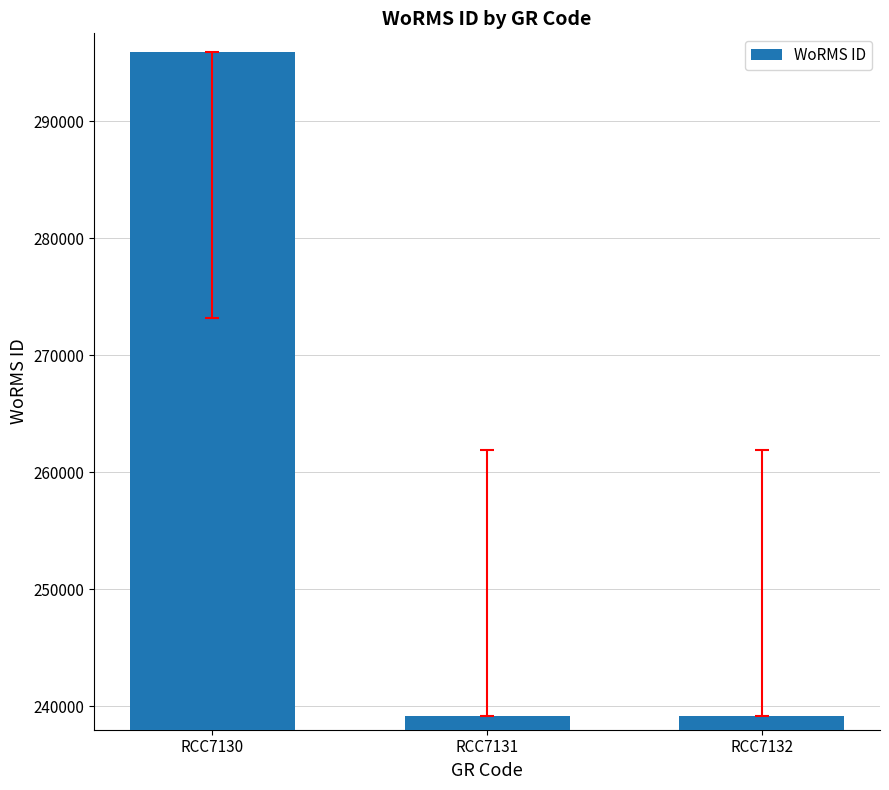

Count the number of data series in this chart.

1